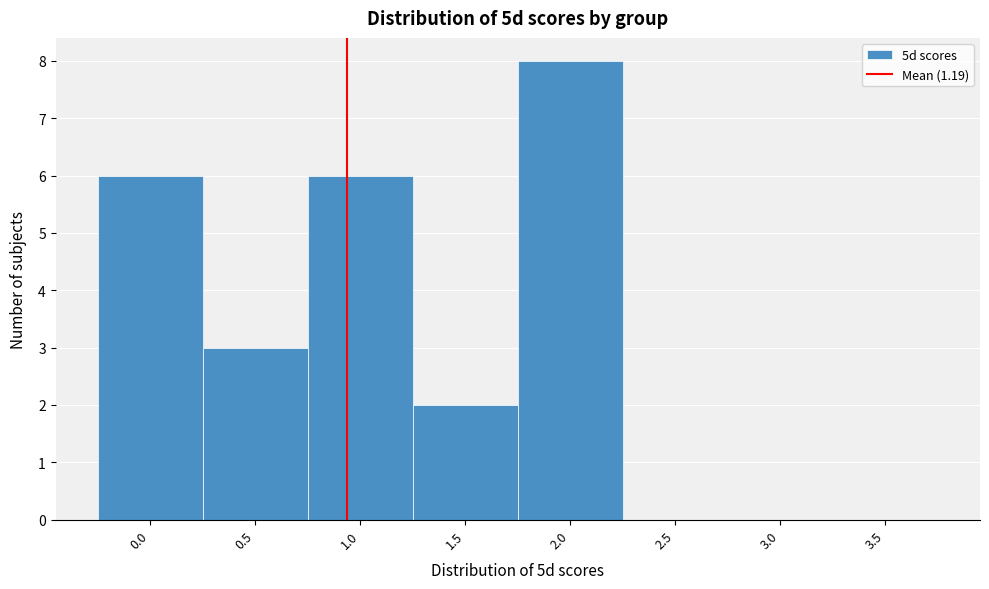

Reading left to right, extract all data points from this chart.

0.0=6	0.5=3	1.0=6	1.5=2	2.0=8	2.5=0	3.0=0	3.5=0